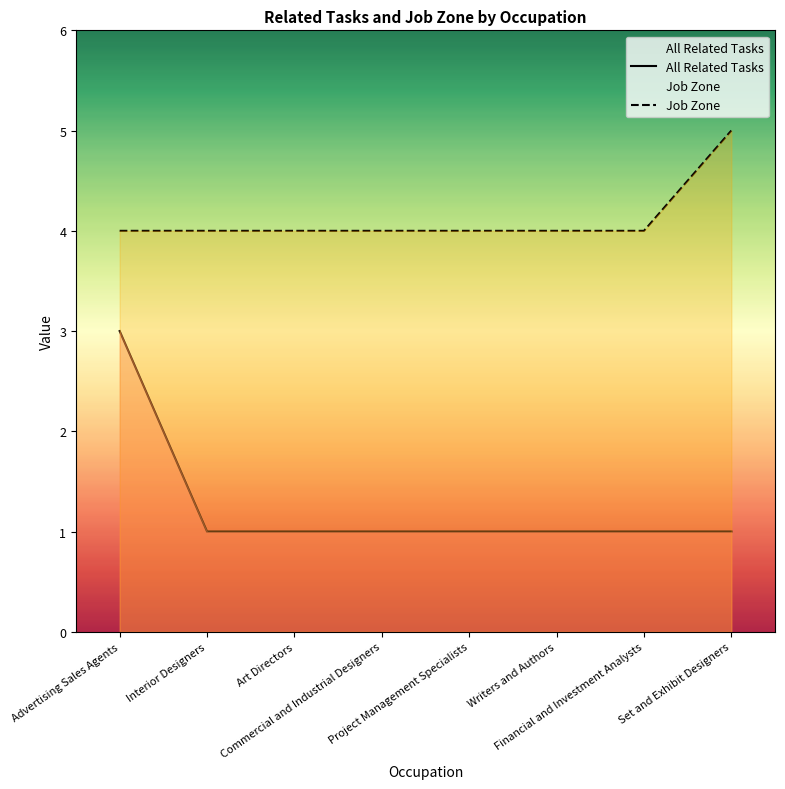

How many distinct data groups are displayed?

2